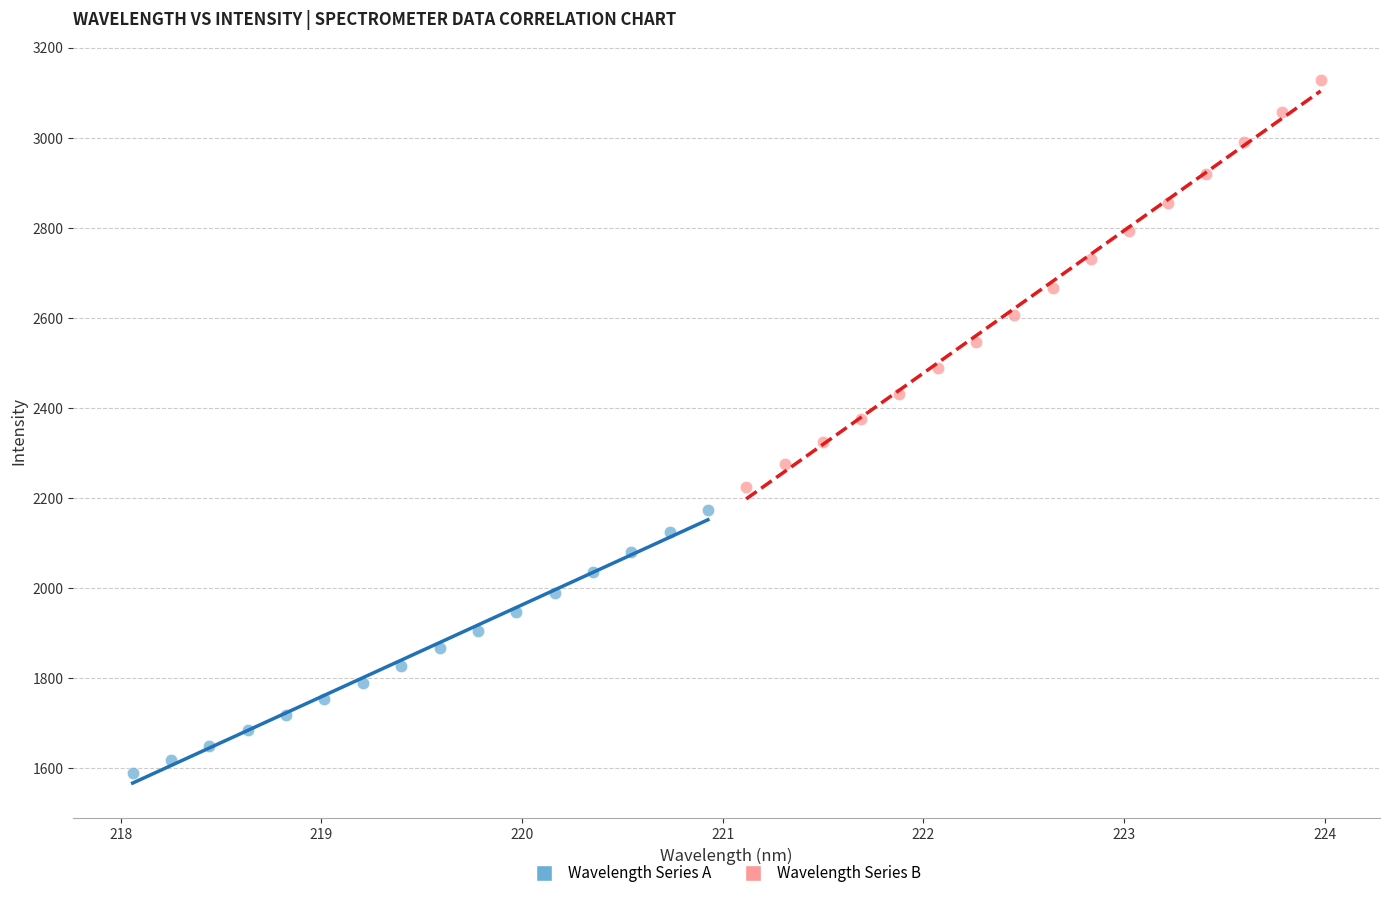

Which series contains the lowest Y value?

Wavelength Series A